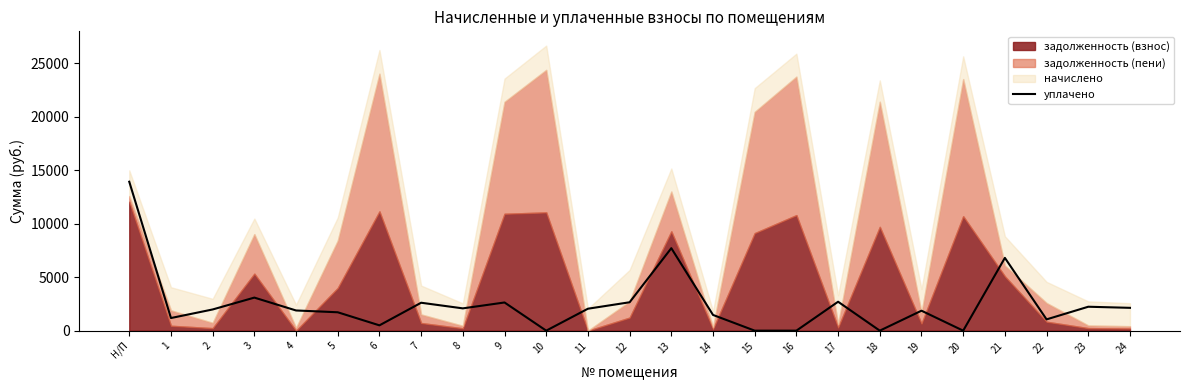

Reading left to right, transcribe all the data shown in this chart.

Н/П=13935.0	1=1182.0	2=1983.5	3=3093.0	4=1888.8	5=1720.0	6=497.0	7=2612.7	8=2085.6	9=2637.0	10=0.0	11=2053.0	12=2657.0	13=7718.0	14=1471.1	15=0.0	16=0.0	17=2706.3	18=0.0	19=1867.0	20=0.0	21=6811.0	22=1055.3	23=2238.4	24=2135.6